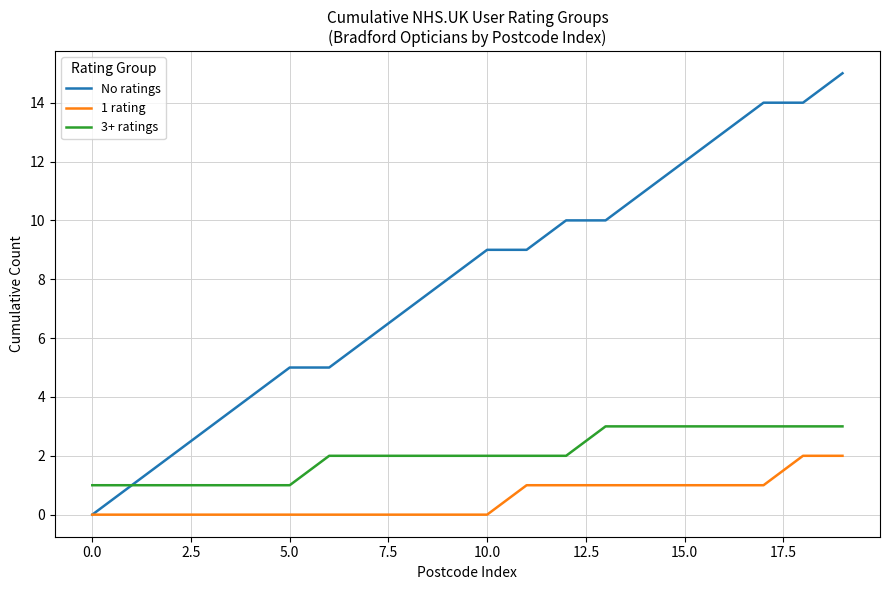

Reading left to right, what are all the values shown in this chart?

No ratings: 0	1	2	3	4	5	5	6	7	8	9	9	10	10	11	12	13	14	14	15
1 rating: 0	0	0	0	0	0	0	0	0	0	0	1	1	1	1	1	1	1	2	2
3+ ratings: 1	1	1	1	1	1	2	2	2	2	2	2	2	3	3	3	3	3	3	3